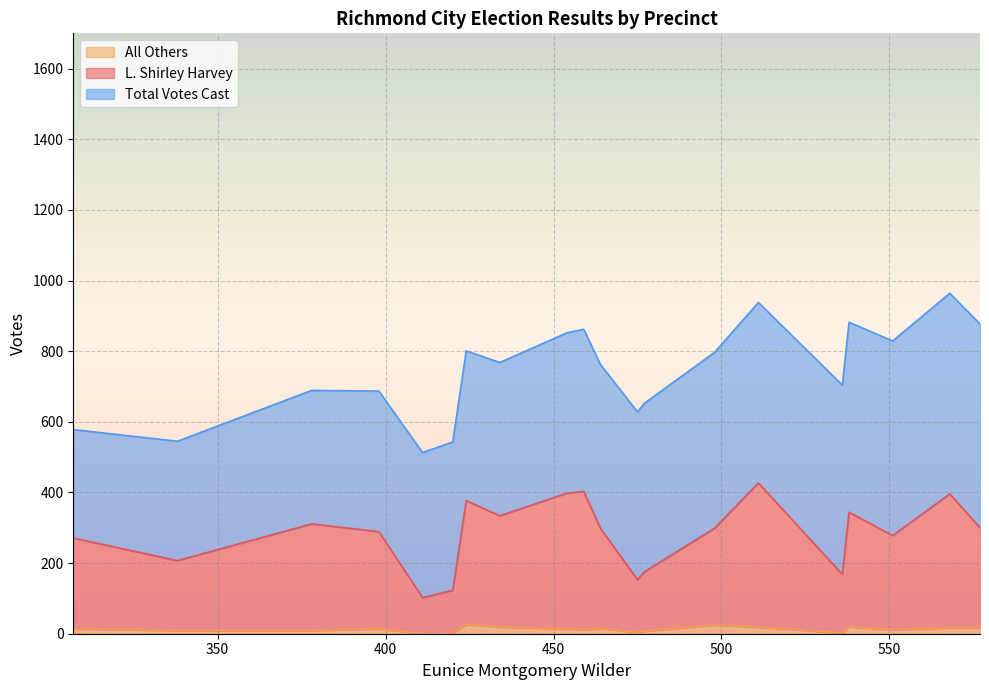

Does the chart display data point markers on the line(s)?

No